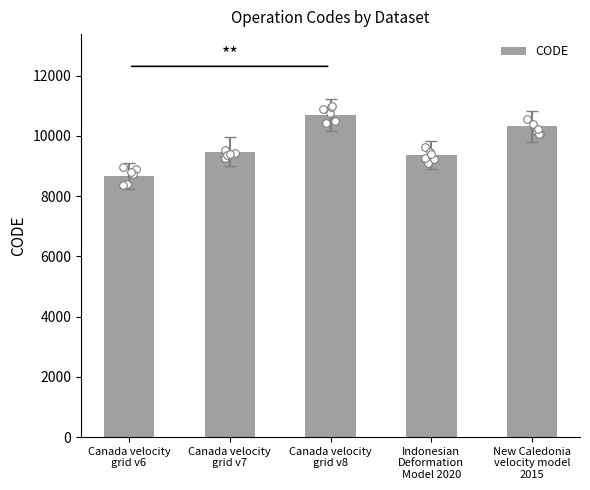

Between Indonesian
Deformation
Model 2020 and Canada velocity
grid v8, which is larger?

Canada velocity
grid v8